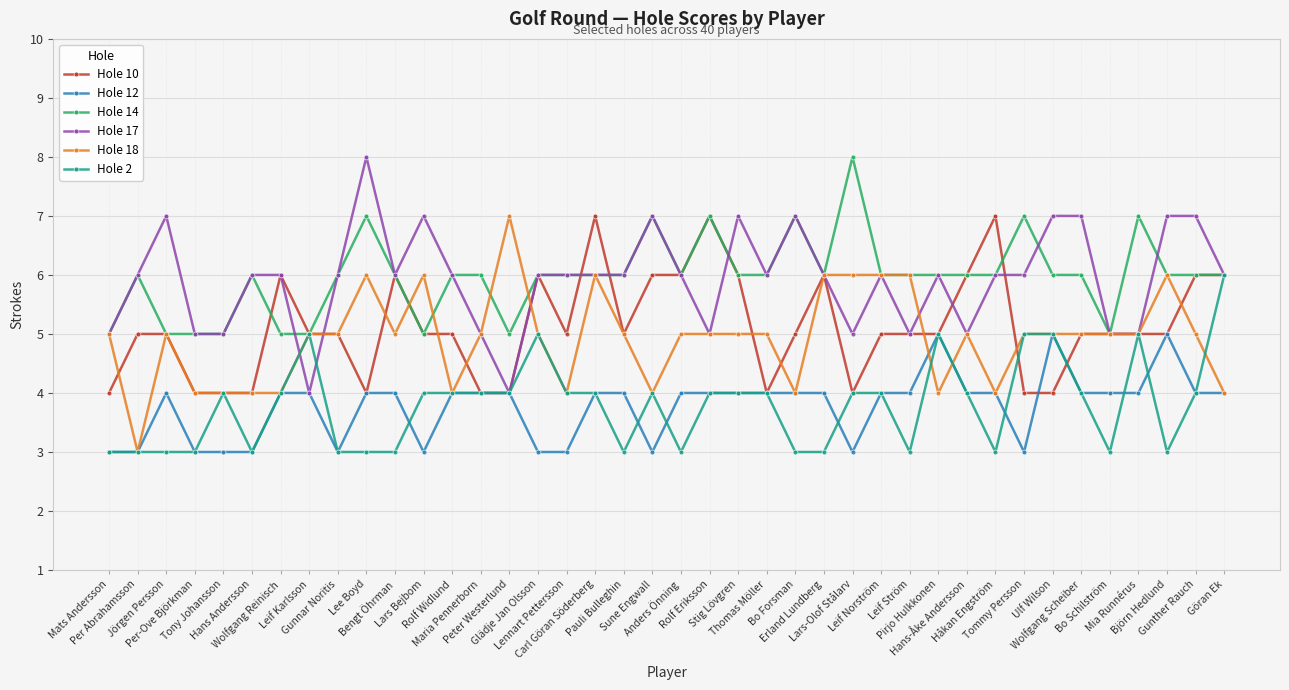

True or false: Hole 2 has more than 0 interior local peaks.

True